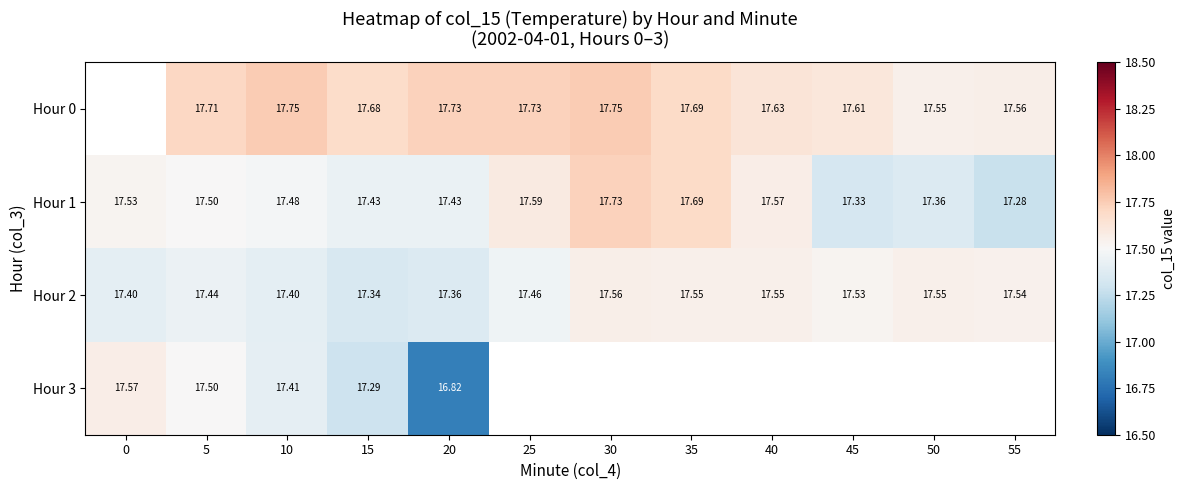

What is the greatest value displayed?

17.8